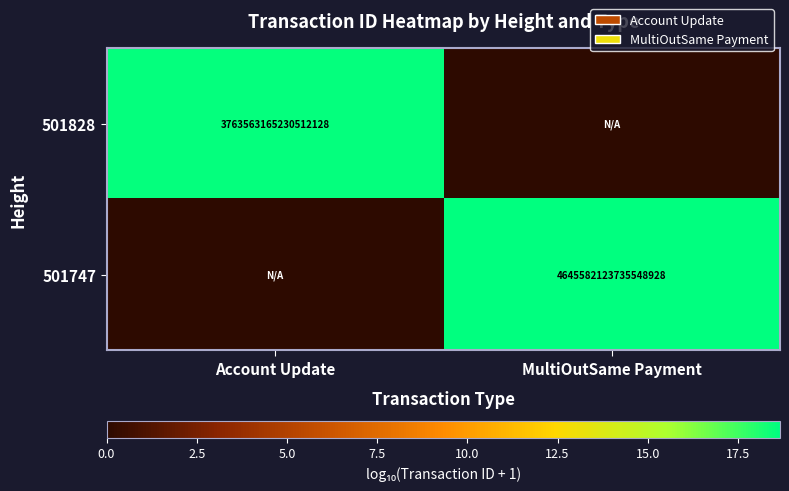

Is it true that 501828 equals 4970366290820063232 at Account Update?

False